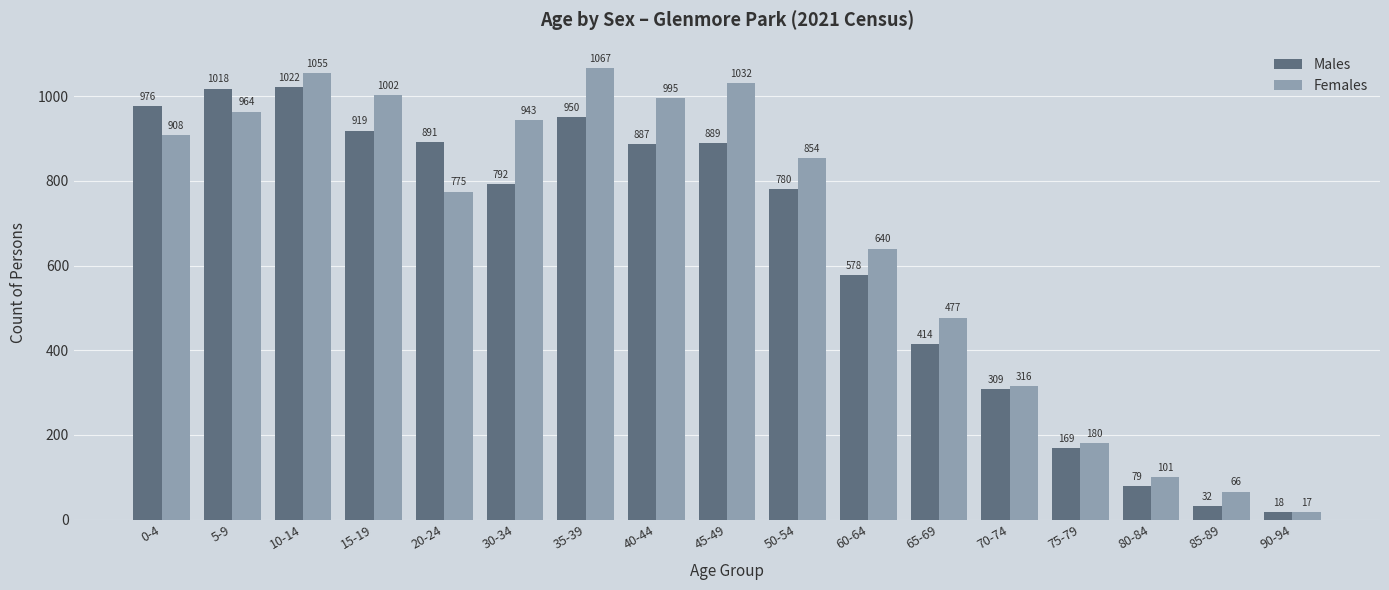

List the series in order of their peak value, highest first.

Females, Males